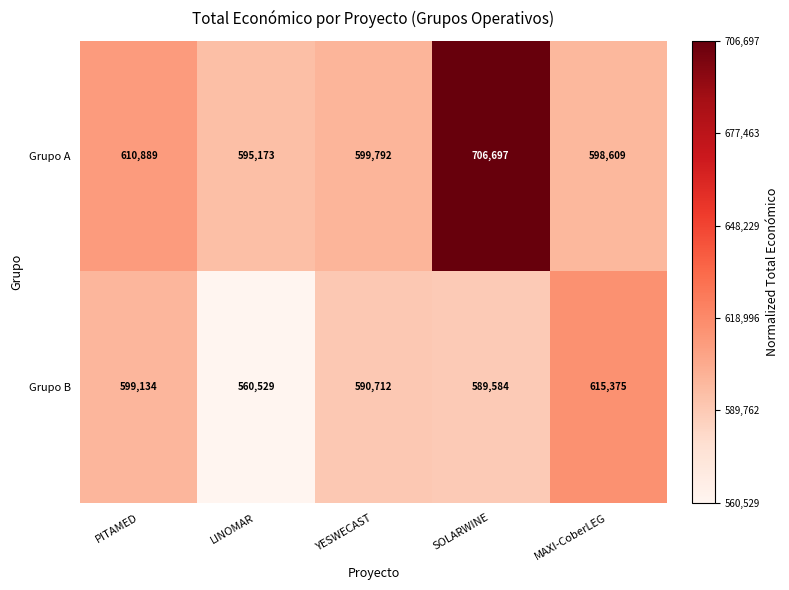

Count the number of data series in this chart.

2